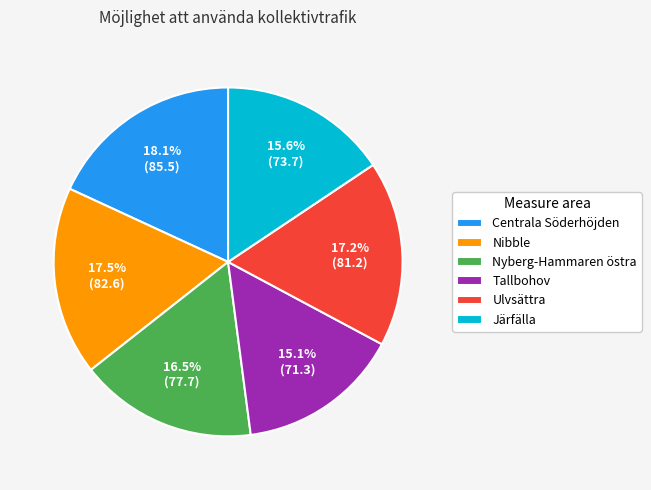

What is the largest slice in the pie chart?

Centrala Söderhöjden